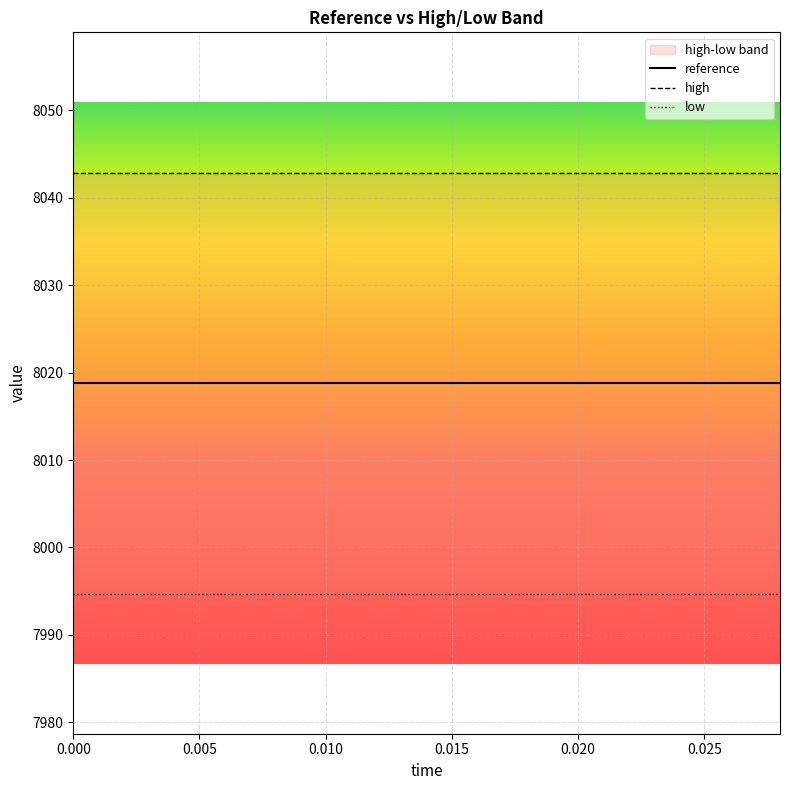

True or false: low and reference cross at least once.

False